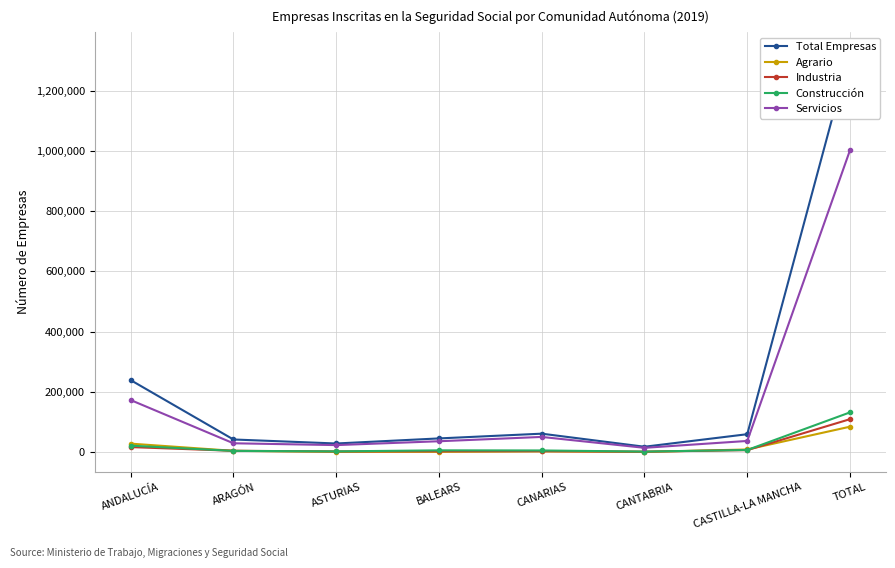

Which series has the largest range (max minus min)?

Total Empresas